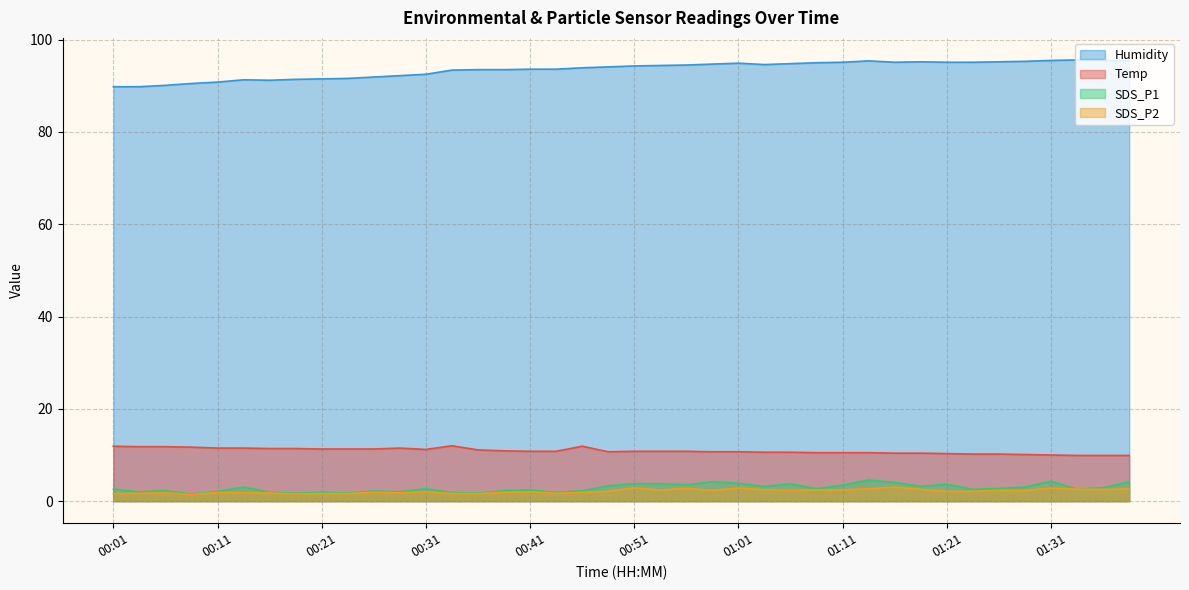

Read the SDS_P1 value at 01:03.

3.2